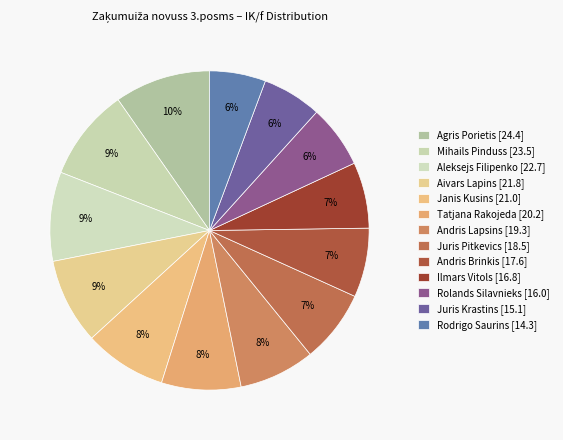

What percentage is NOT represented by Janis Kusins?

91.6%